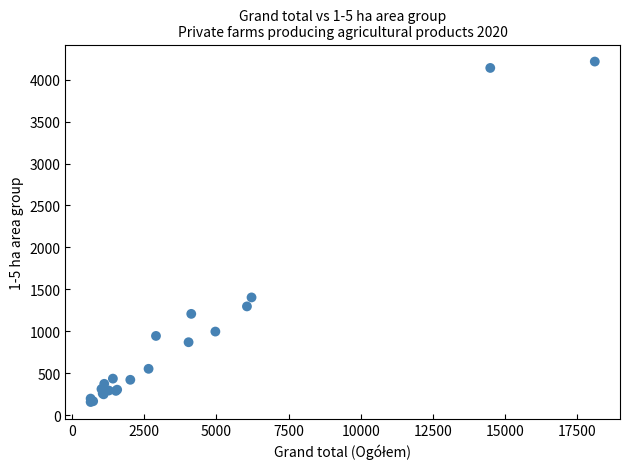

What Y value in the scatter plot is closest to 2186?

1404